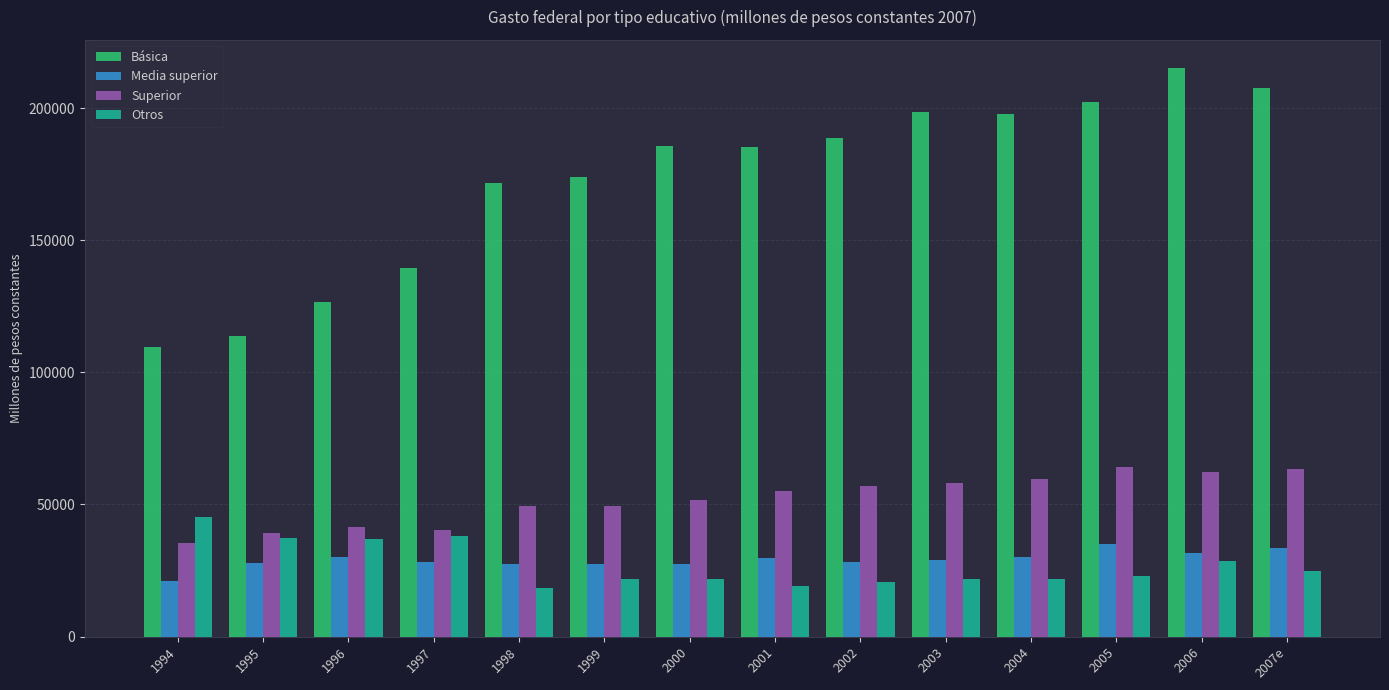

Is the value of Superior at 1994 greater than the value of Media superior at 1997?

Yes